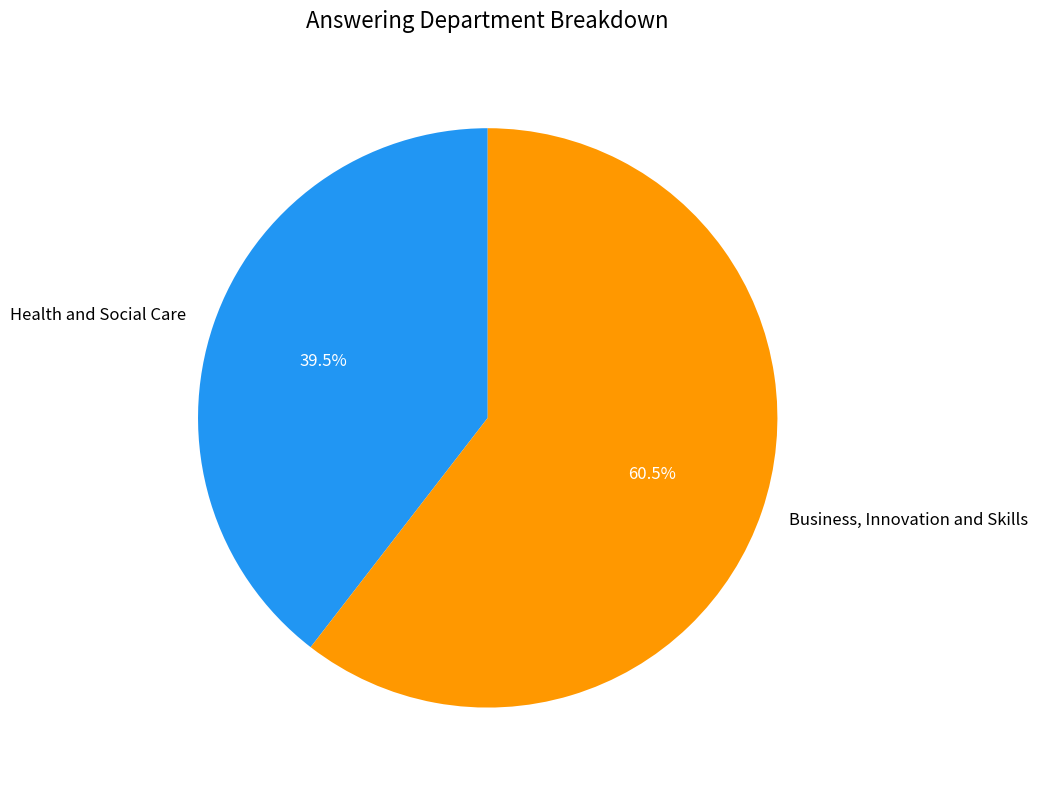

Rank the categories by value from highest to lowest.

Business, Innovation and Skills, Health and Social Care